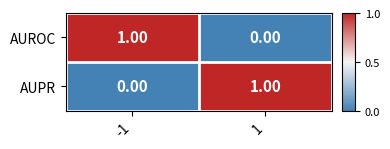

At -1, list the series in order from largest to smallest.

AUROC, AUPR